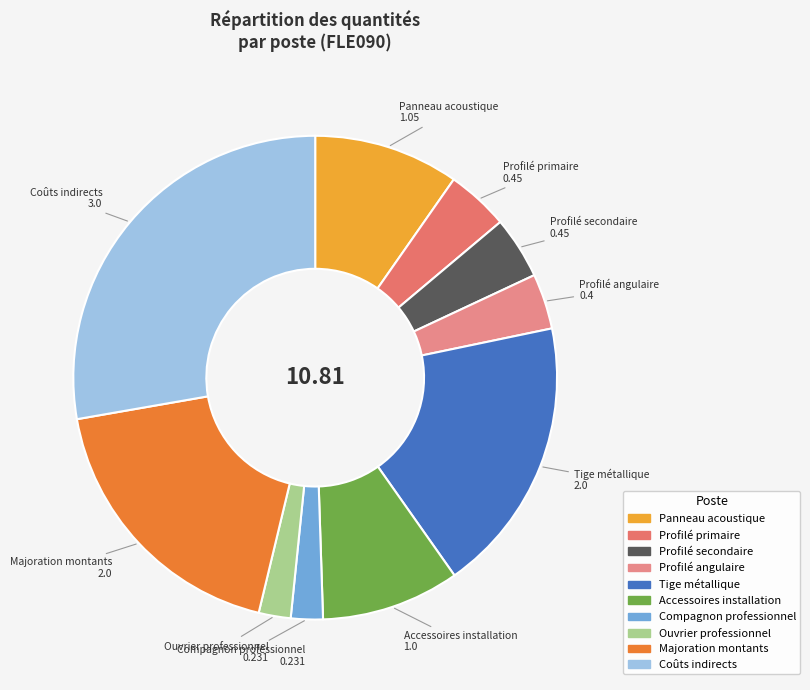

Combined, do Profilé angulaire and Profilé secondaire account for over 50%?

No